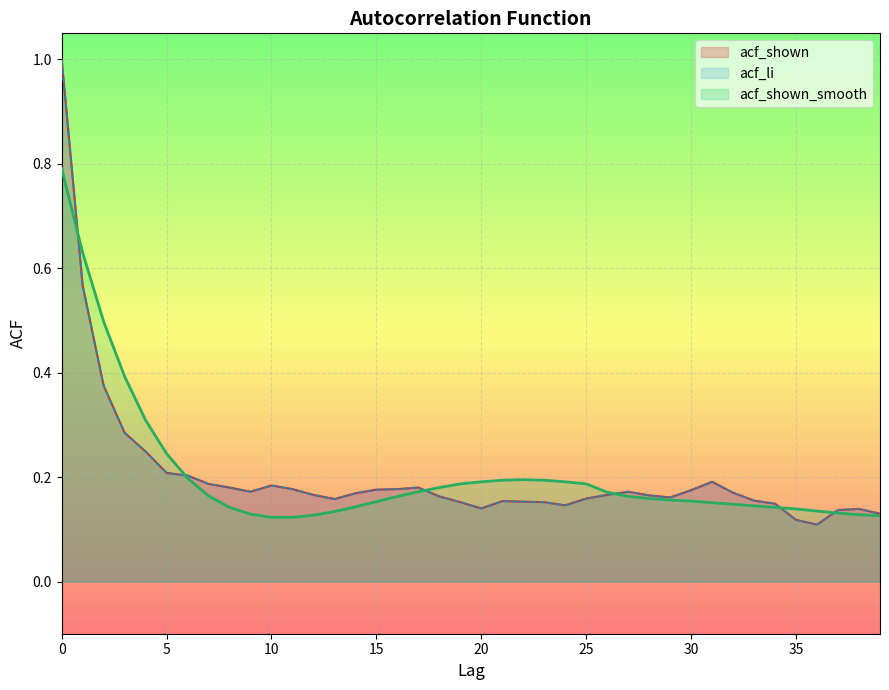

How many data points does each series have?

40